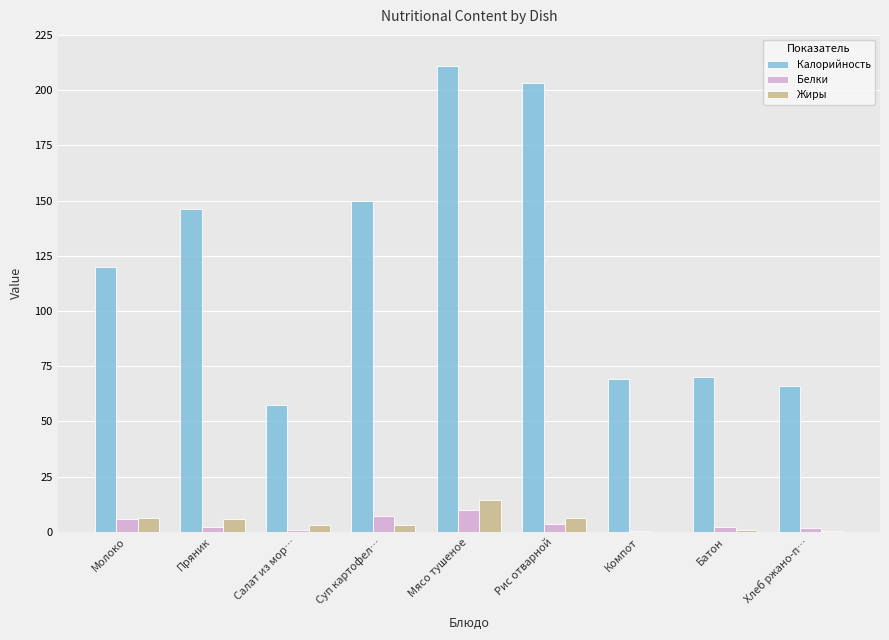

Read the Белки value at Рис отварной.

3.7